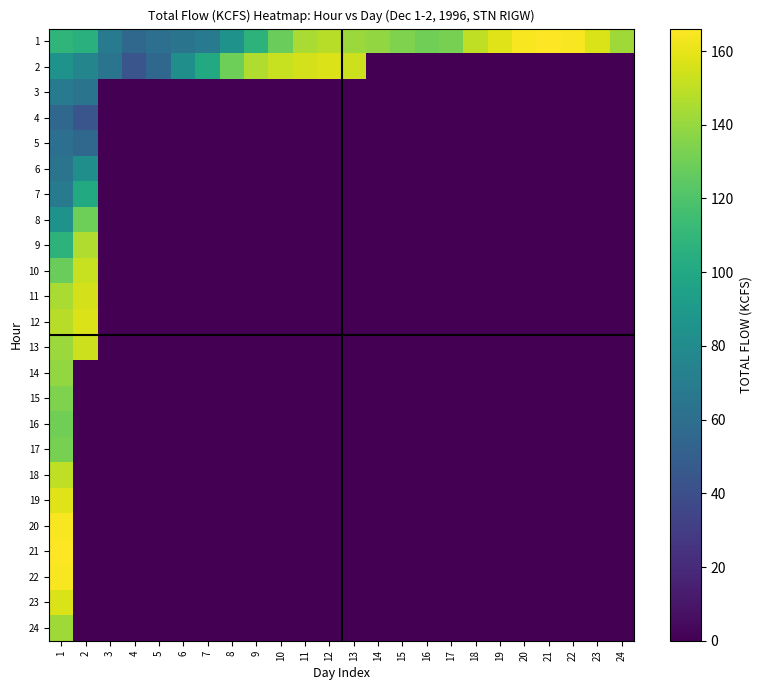

What is the difference between the highest and lowest values at 1?

109.7